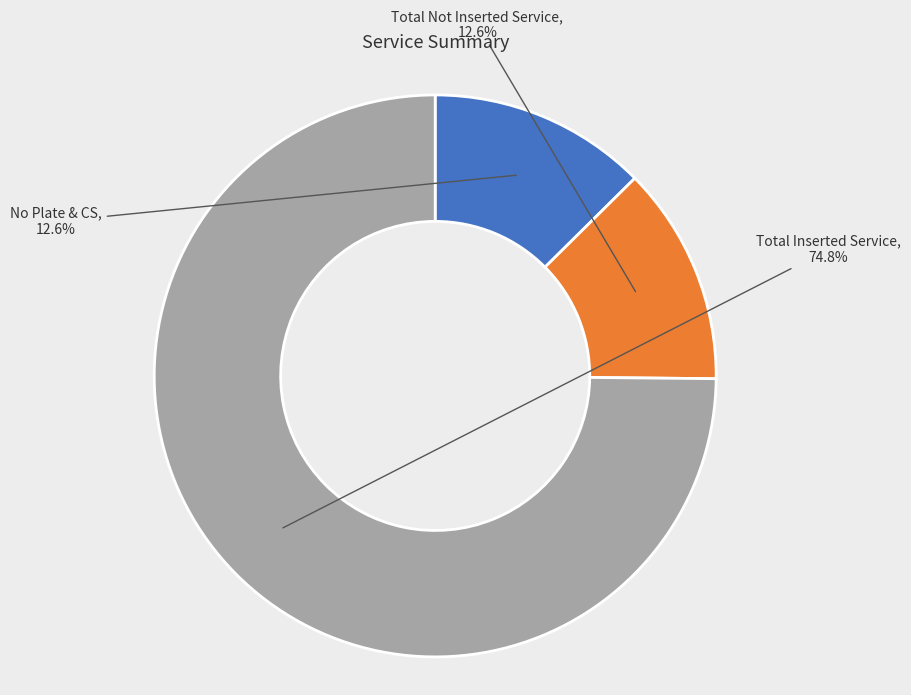

Is it true that Total Not Inserted Service is 3% of the pie?

False